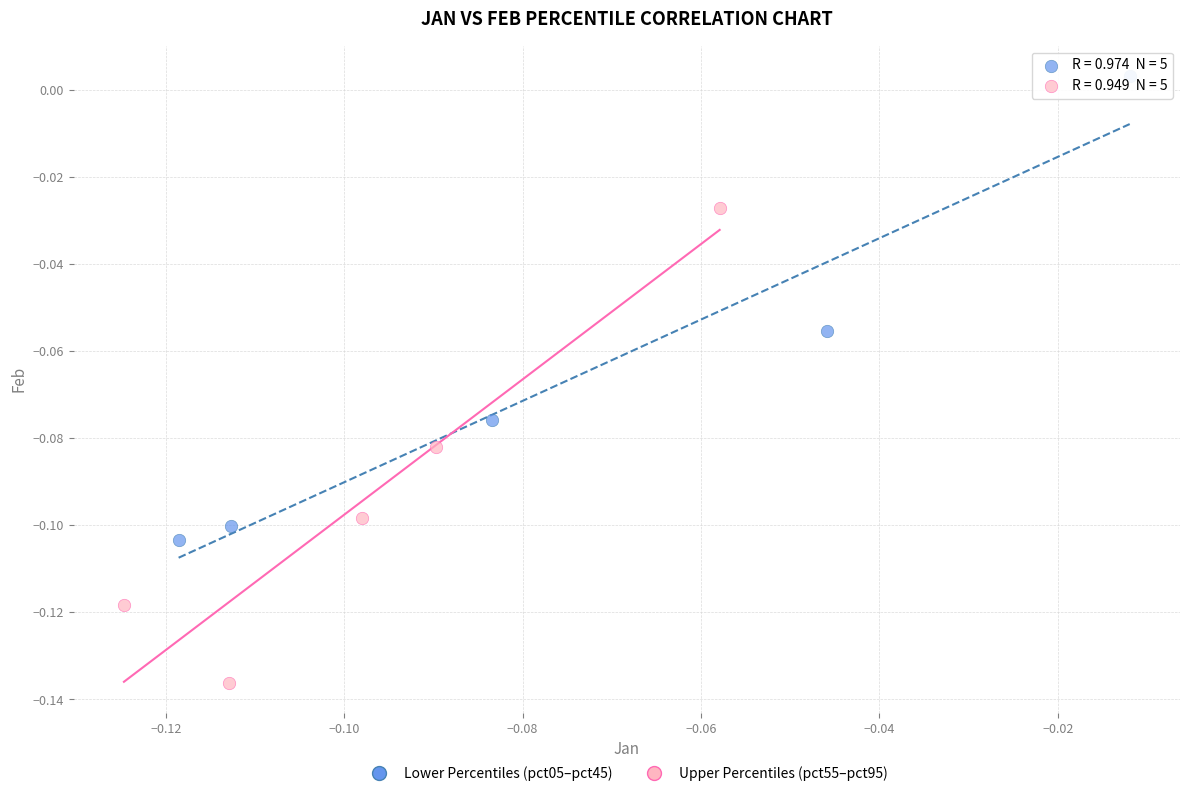

Which series reaches the minimum Y coordinate?

Upper Percentiles (pct55–pct95)